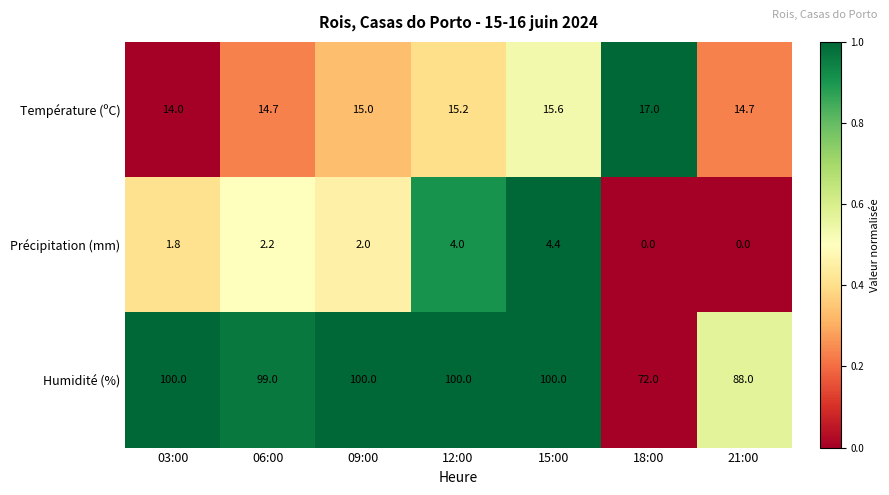

What is the lowest value of the Température (ºC) series?

14.0